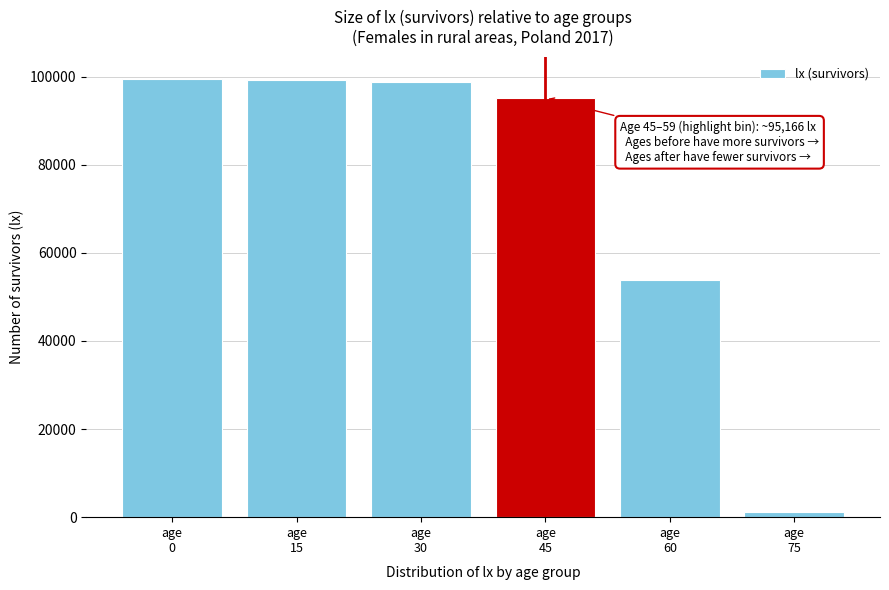

What is the average value?

74653.4